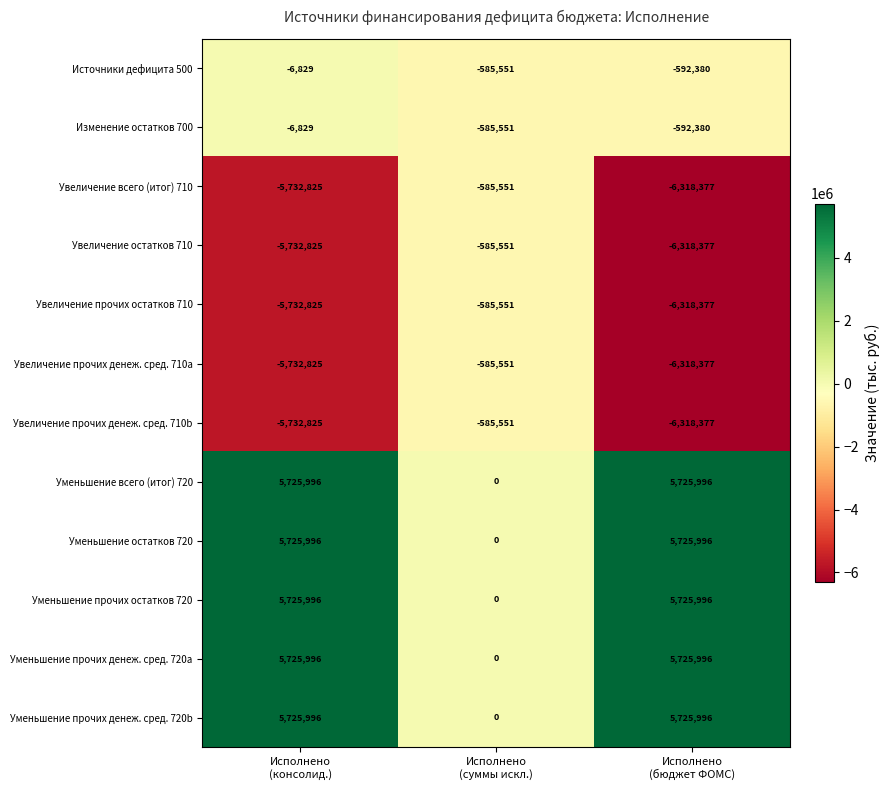

What is the difference between the highest and lowest values at Исполнено
(консолид.)?

11458821